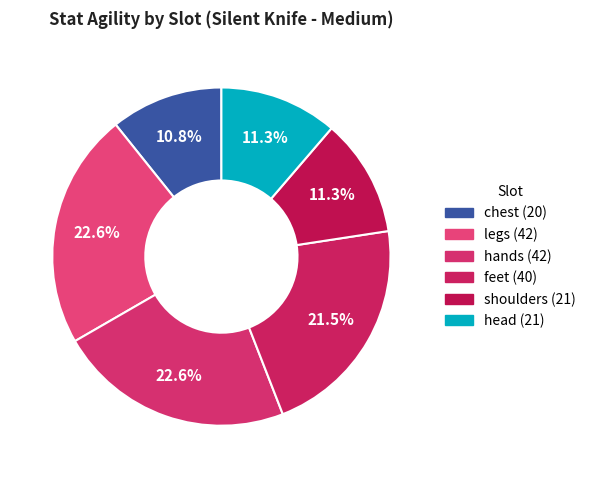

To the nearest percent, what is the combined percentage of head and shoulders?

23%